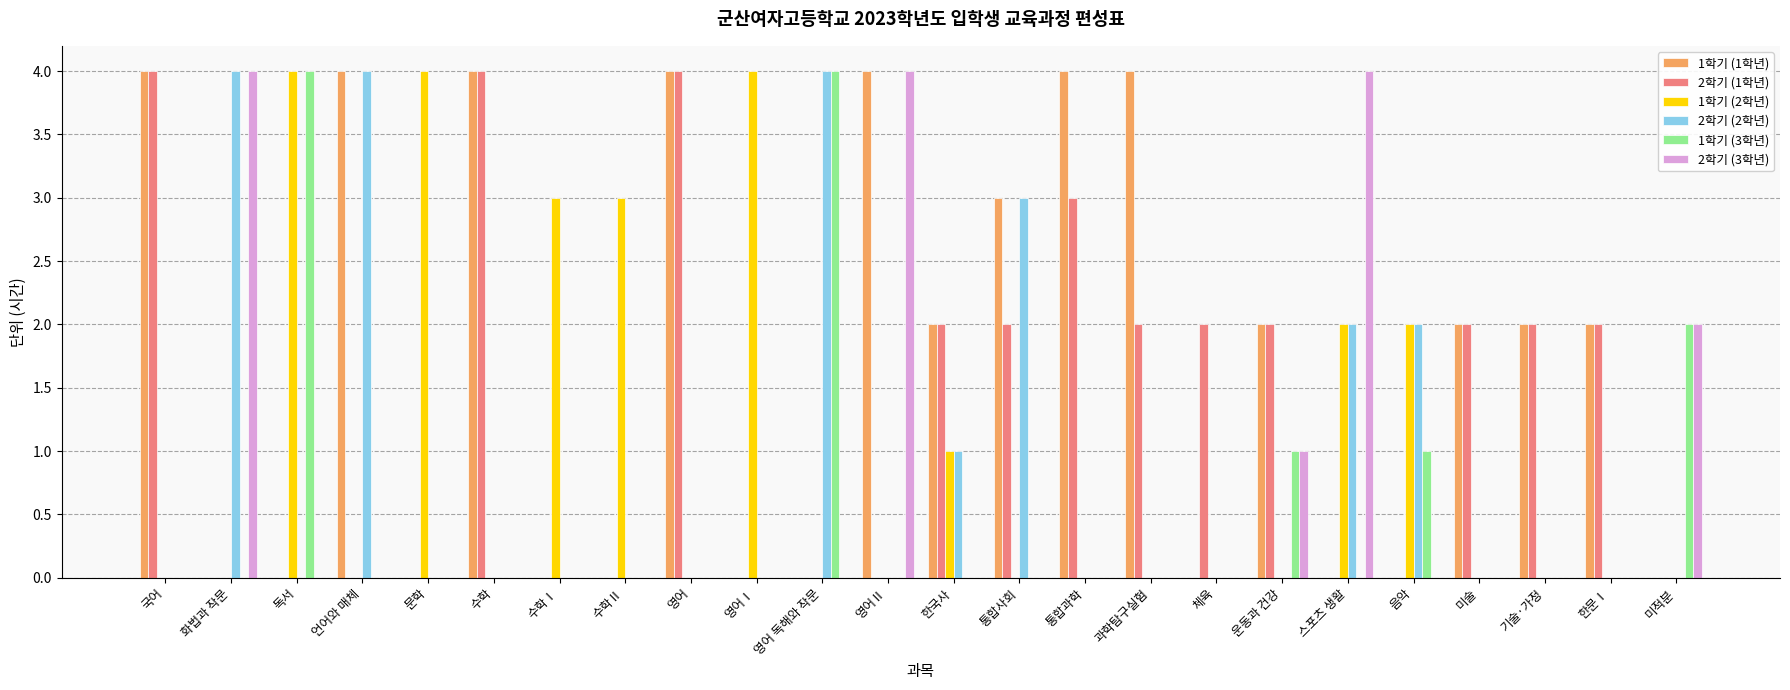

The 1학기 (2학년) series shows 2 at 한국사. True or false?

False